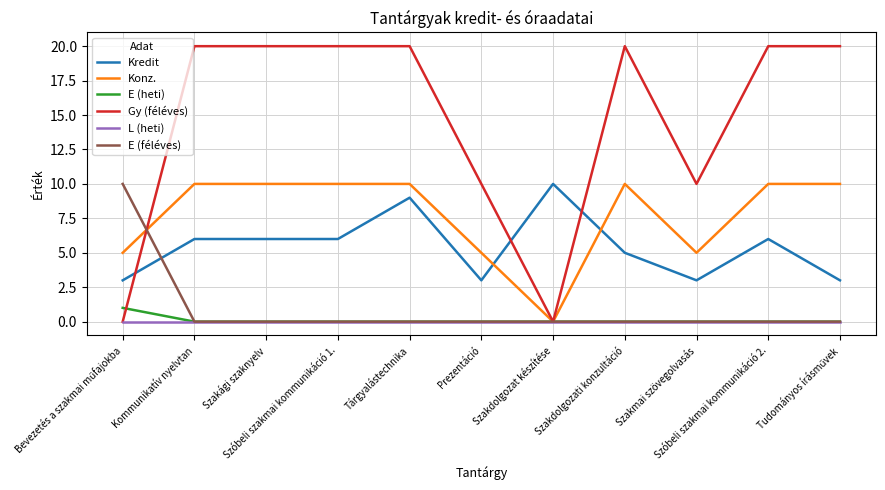

True or false: E (heti) and Kredit cross at least once.

False